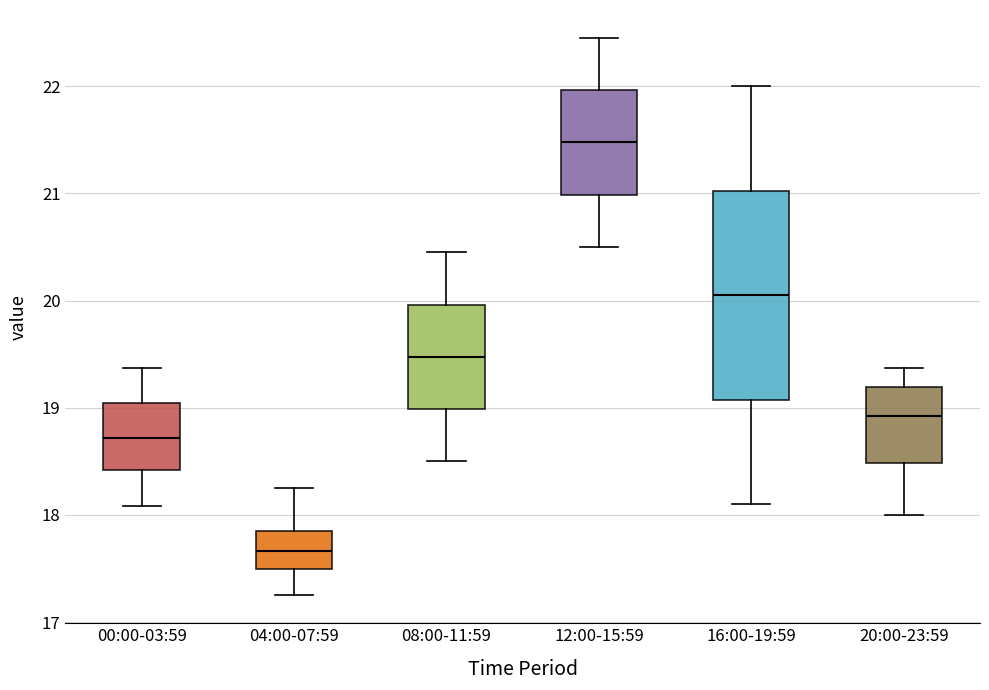

Reading left to right, read every box against the y-axis: the position of its median line, the range the box covers, and the ends of its whiskers. The values are not printed on the chart, so give them approximately, as read against the axis.

00:00-03:59: median 18.7, box 18.4 to 19.0, whiskers 18.1 to 19.4
04:00-07:59: median 17.7, box 17.5 to 17.9, whiskers 17.3 to 18.3
08:00-11:59: median 19.5, box 19.0 to 20.0, whiskers 18.5 to 20.5
12:00-15:59: median 21.5, box 21.0 to 22.0, whiskers 20.5 to 22.5
16:00-19:59: median 20.1, box 19.1 to 21.0, whiskers 18.1 to 22.0
20:00-23:59: median 18.9, box 18.5 to 19.2, whiskers 18.0 to 19.4